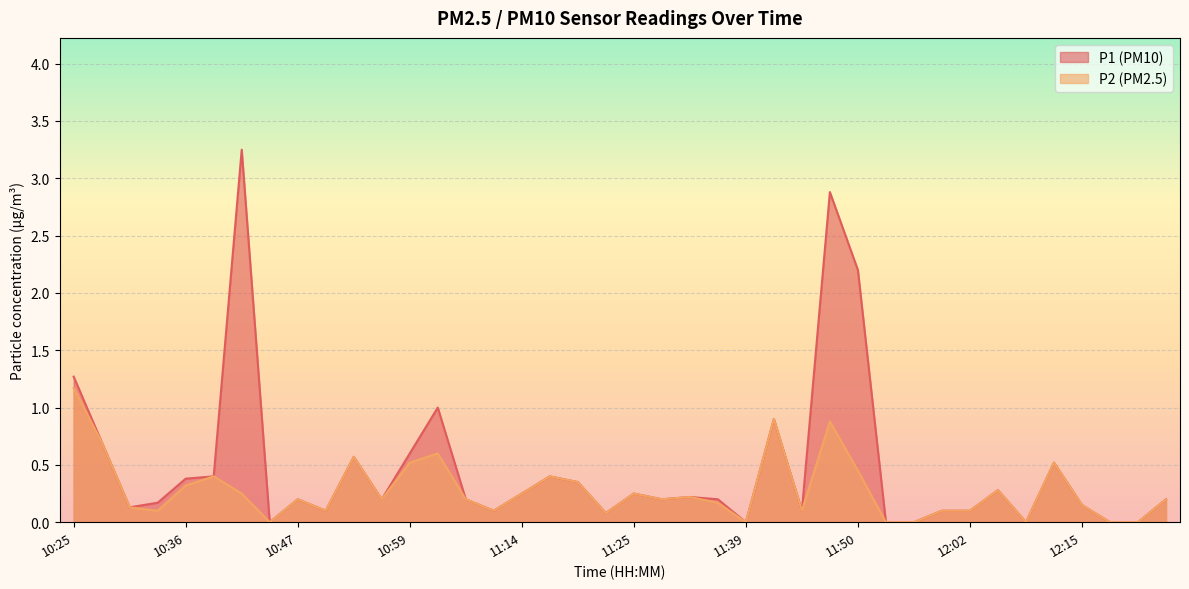

What is the difference between the maximum and minimum values in the P2 series?

1.2